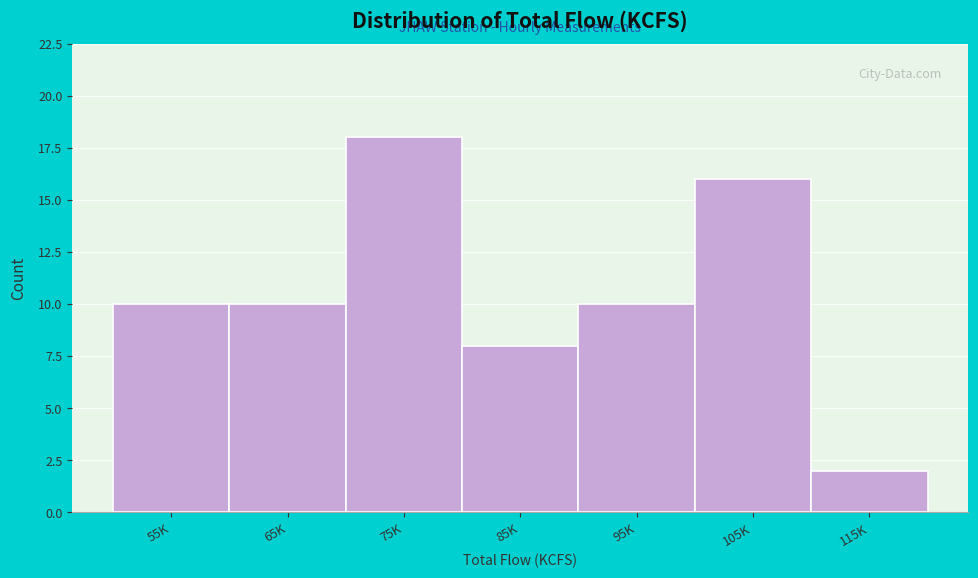

Reading left to right, list all the values displayed in this chart.

10	10	18	8	10	16	2